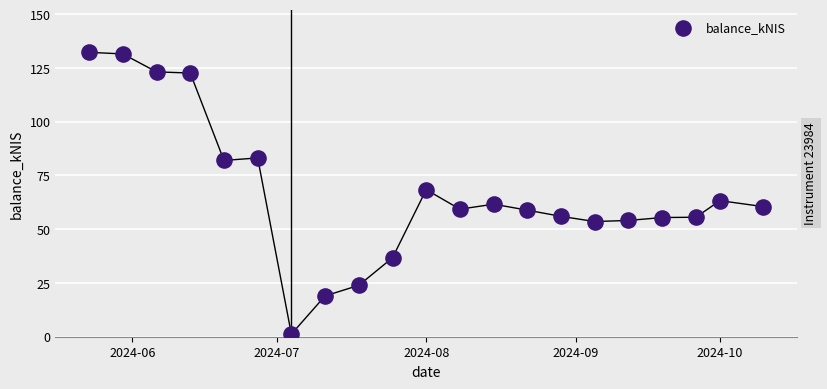

What is the range of Y values (max minus min)?

131.1